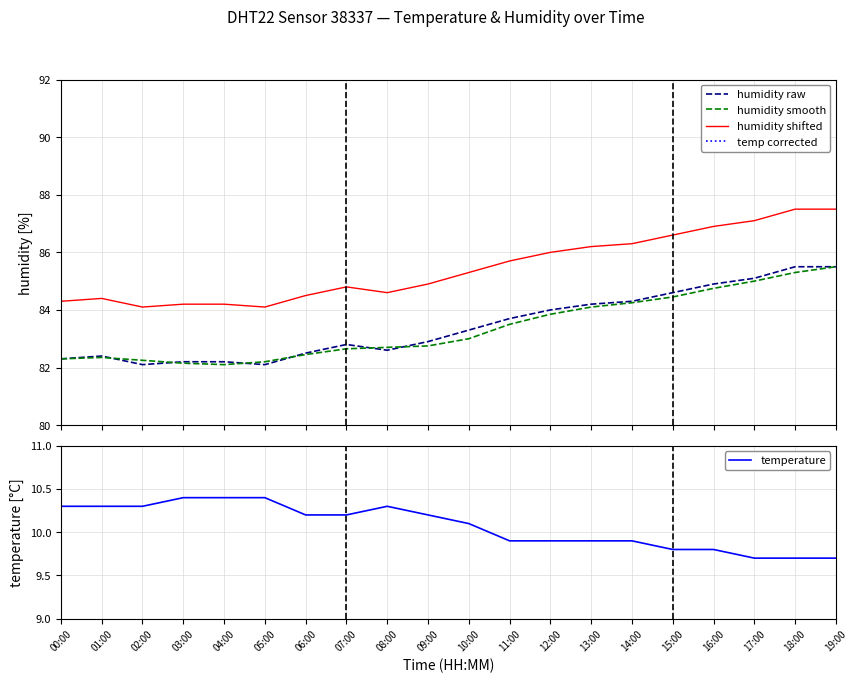

Which series has the largest total across all categories?

humidity shifted